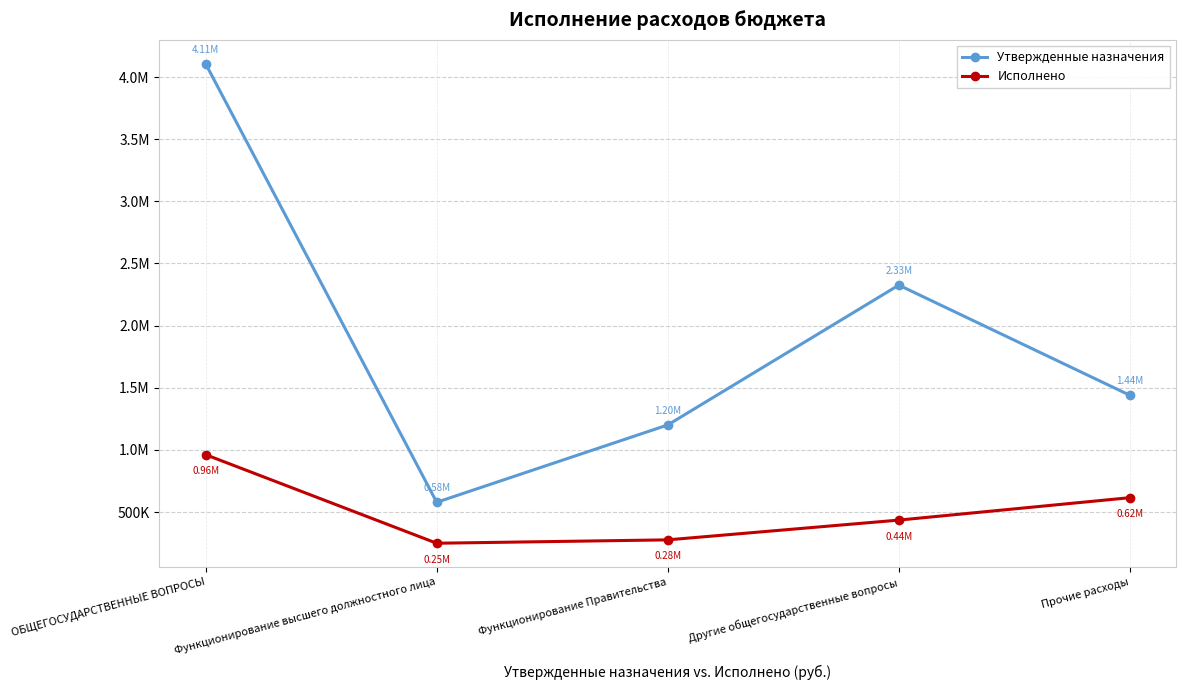

True or false: Исполнено has more than 2 points higher than both neighbors.

False